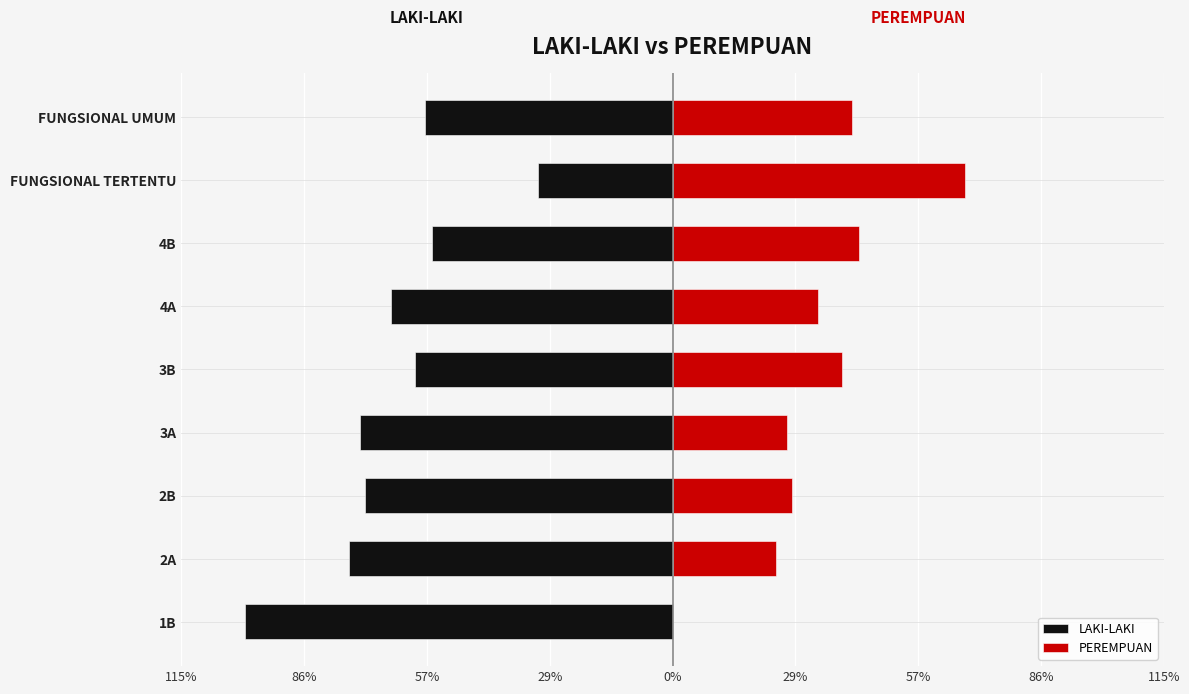

The PEREMPUAN series shows 24.6 at FUNGSIONAL TERTENTU. True or false?

False